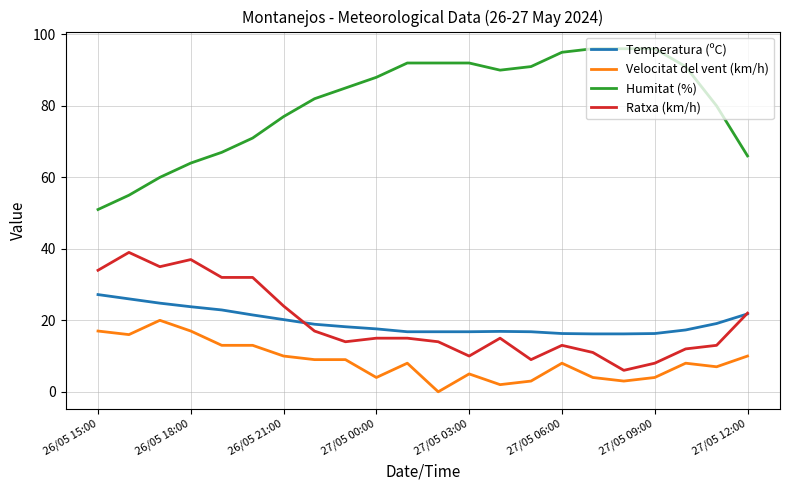

Does the chart display data point markers on the line(s)?

No